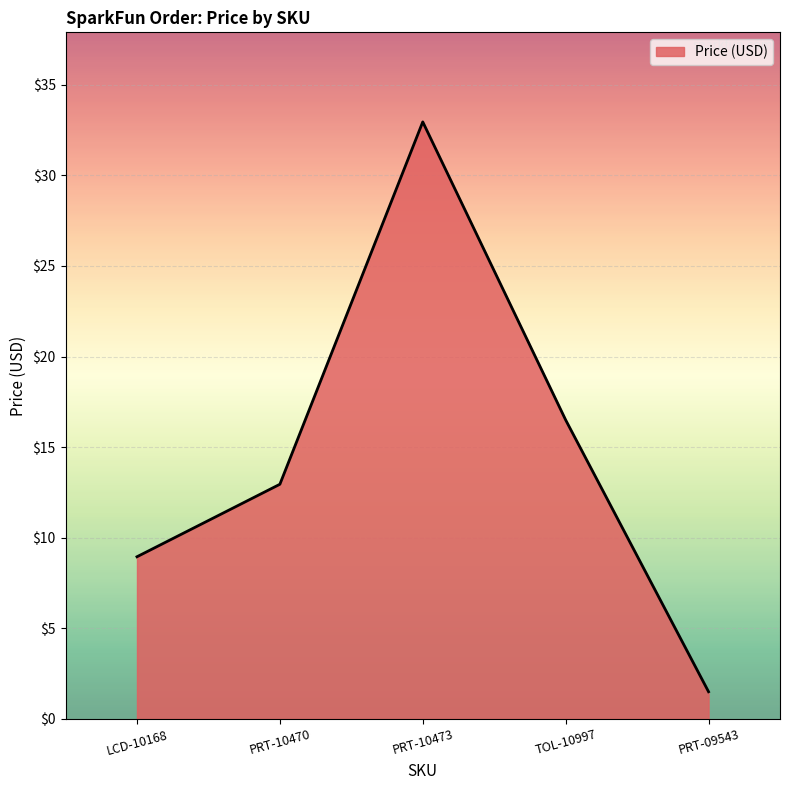

How many lines are shown in the chart?

1